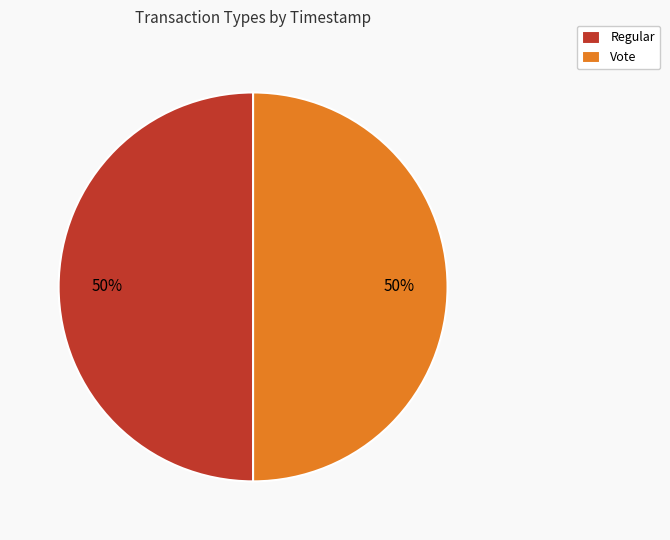

Do Regular and Vote together represent more than half of the pie?

Yes